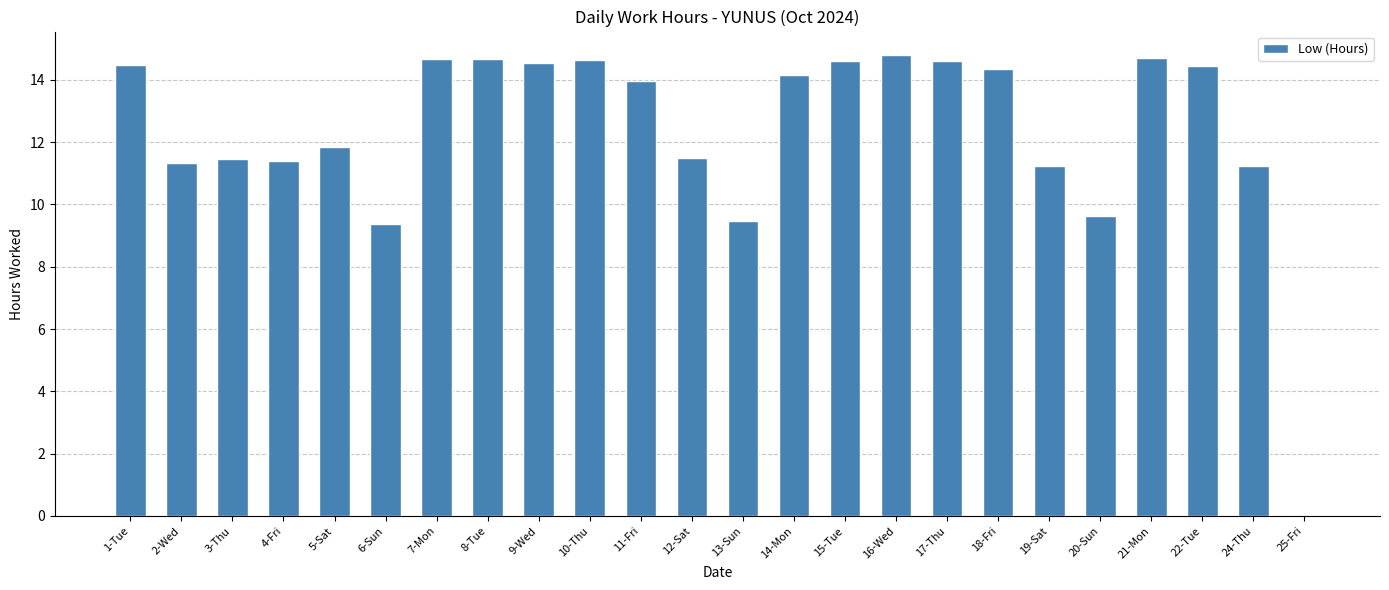

True or false: the data shows 21.0 at 7-Mon.

False